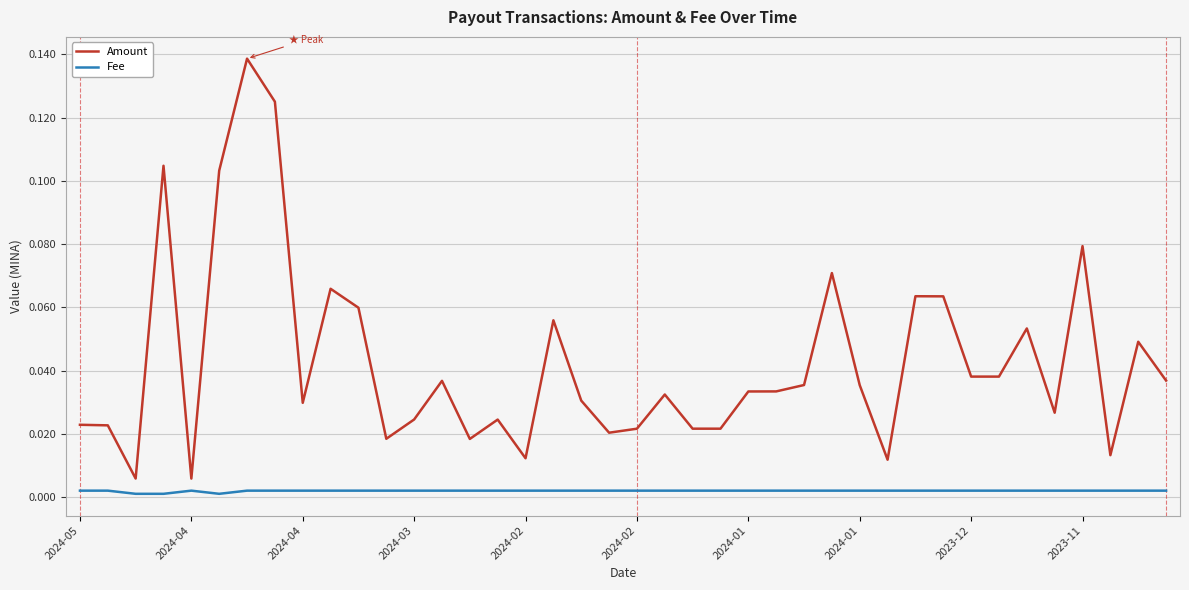

Which series has the largest range (max minus min)?

Amount